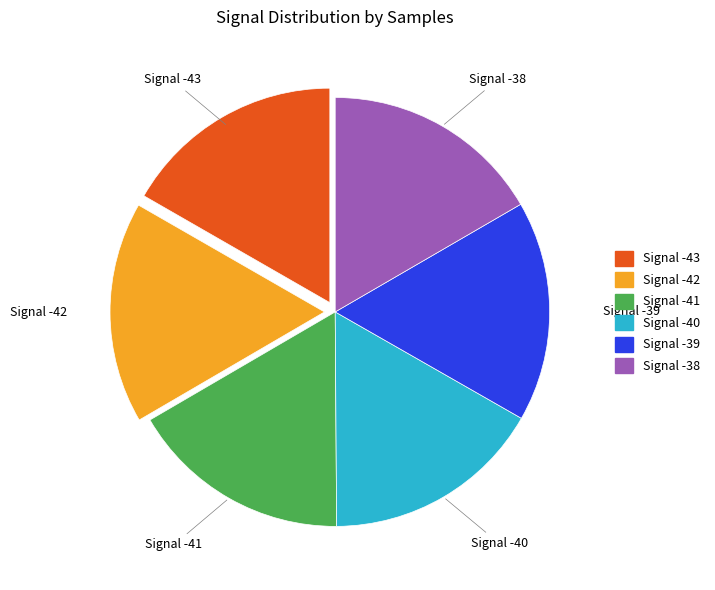

How many slices are in this pie chart?

6